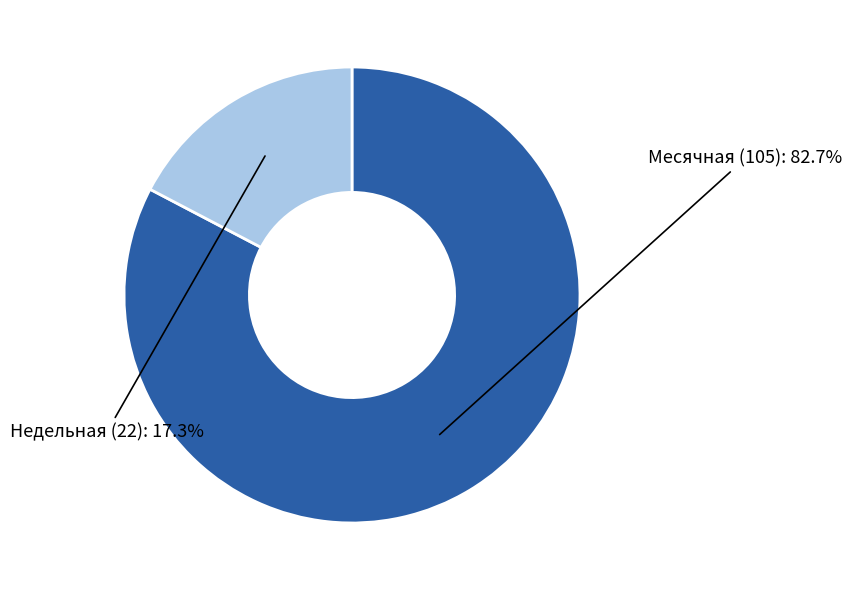

Does any single category account for the majority?

Yes